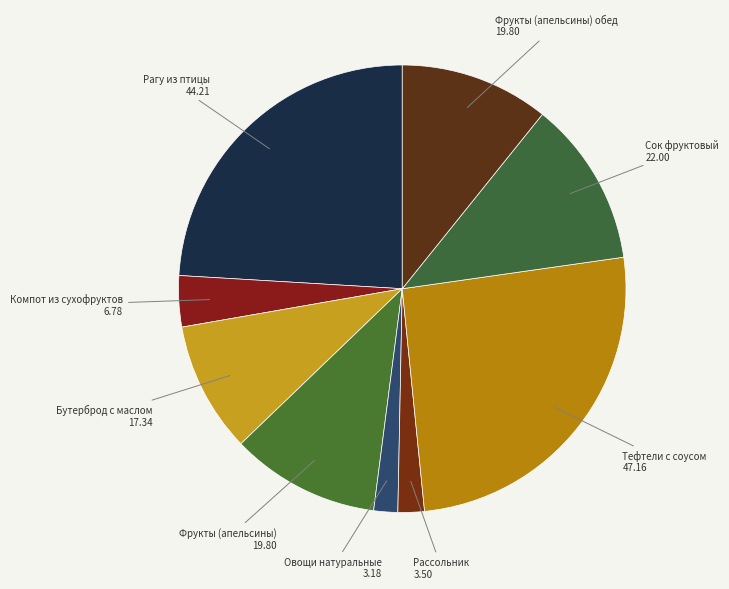

Count the number of slices in the pie.

9